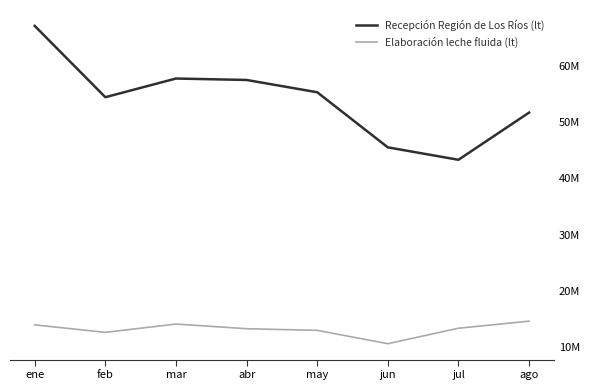

Rank the series at abr from lowest to highest value.

Elaboración leche fluida (lt), Recepción Región de Los Ríos (lt)